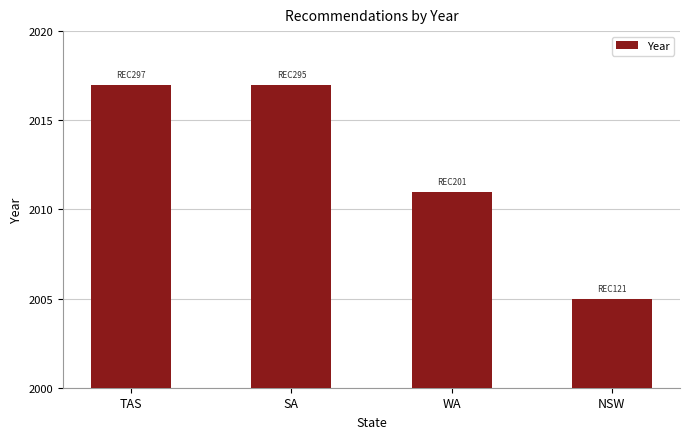

Read the value at TAS.

2017